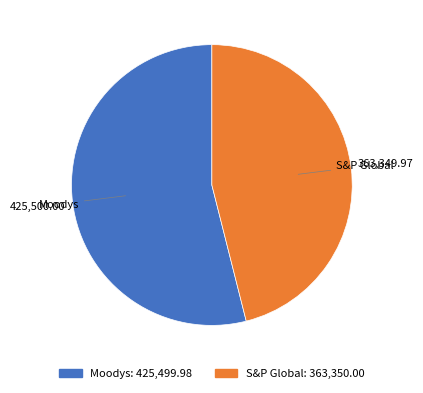

What is the majority slice?

Moodys